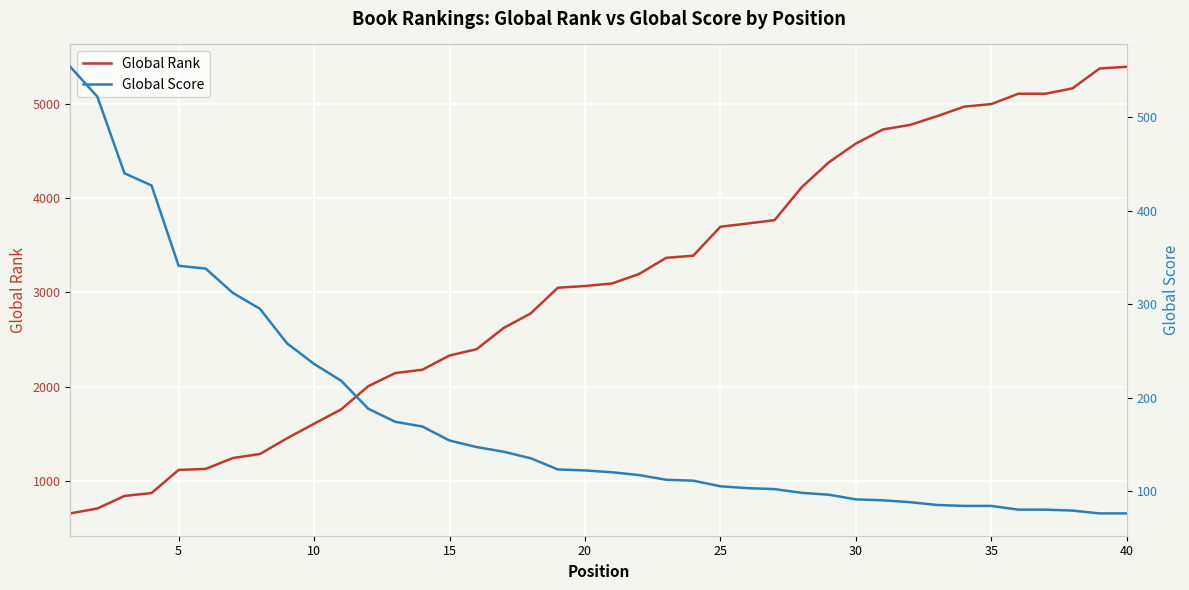

What is the minimum value for Global Rank?

654